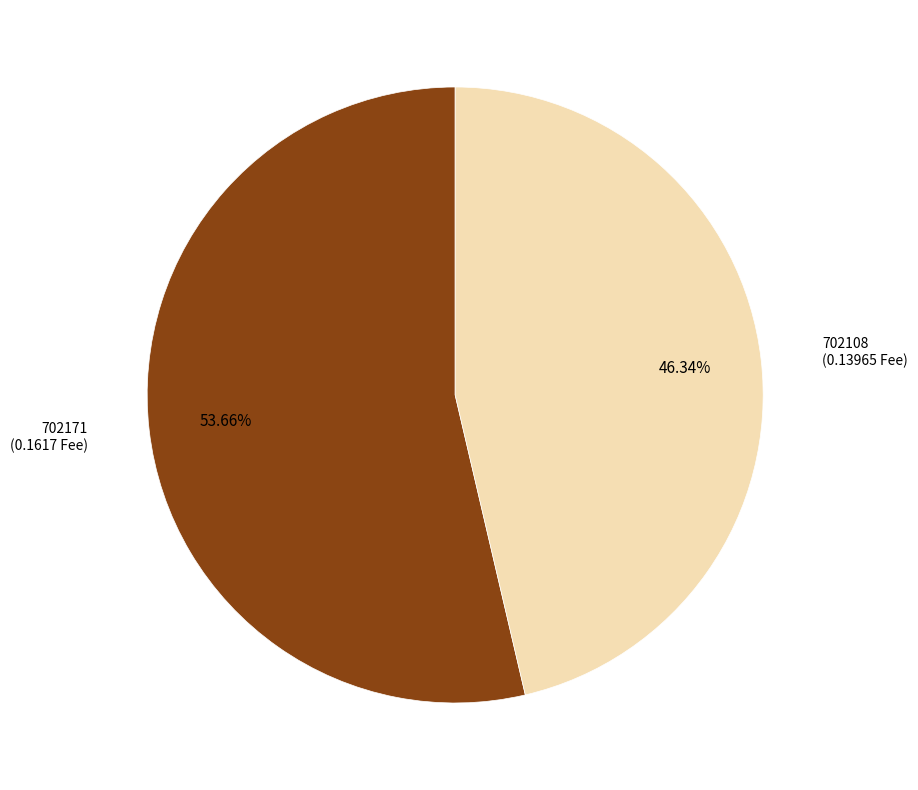

Is there a majority slice in this chart?

Yes